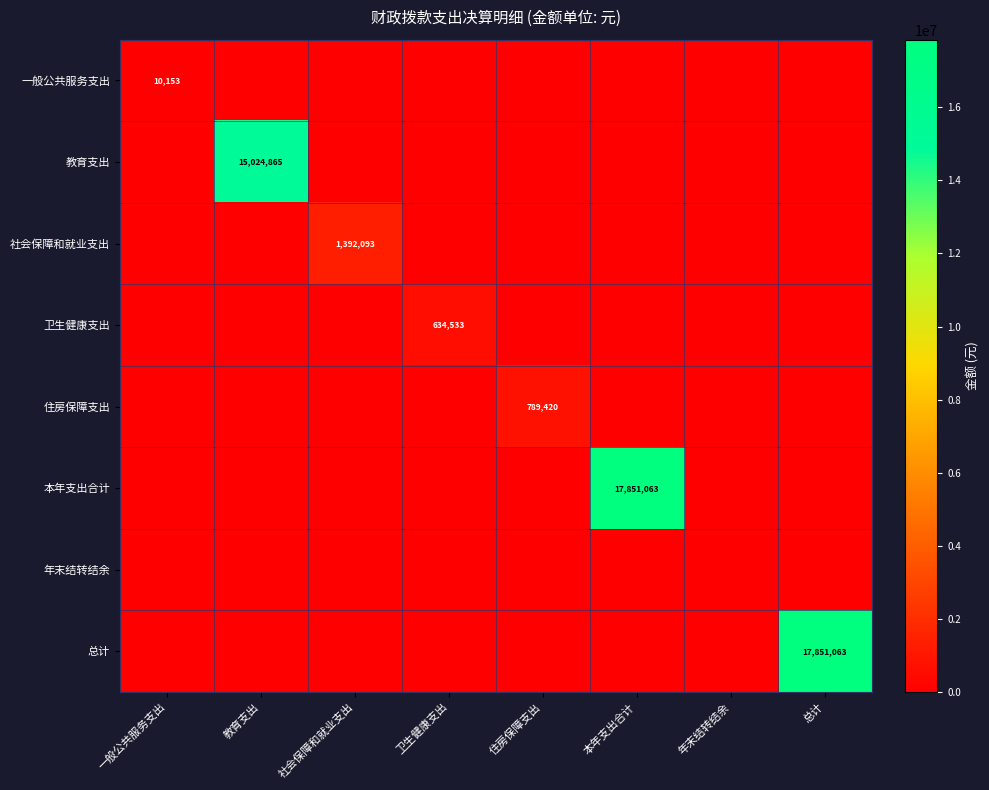

Is it true that 一般公共服务支出 equals 10153 at 一般公共服务支出?

True